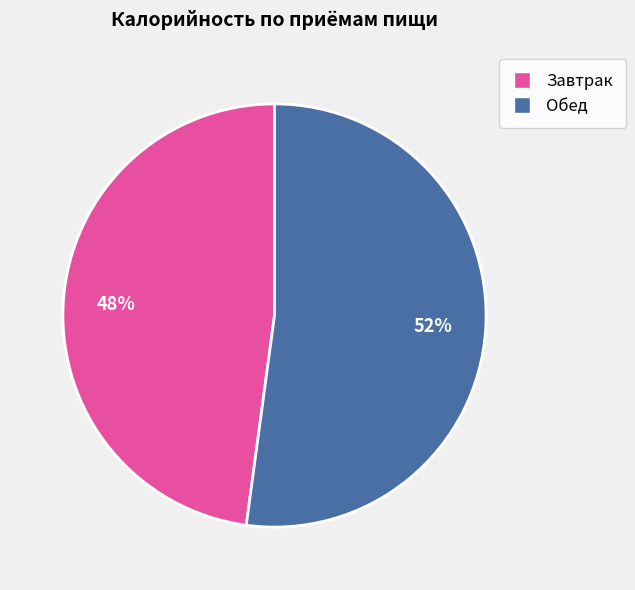

To the nearest percent, what portion does Обед represent?

52%